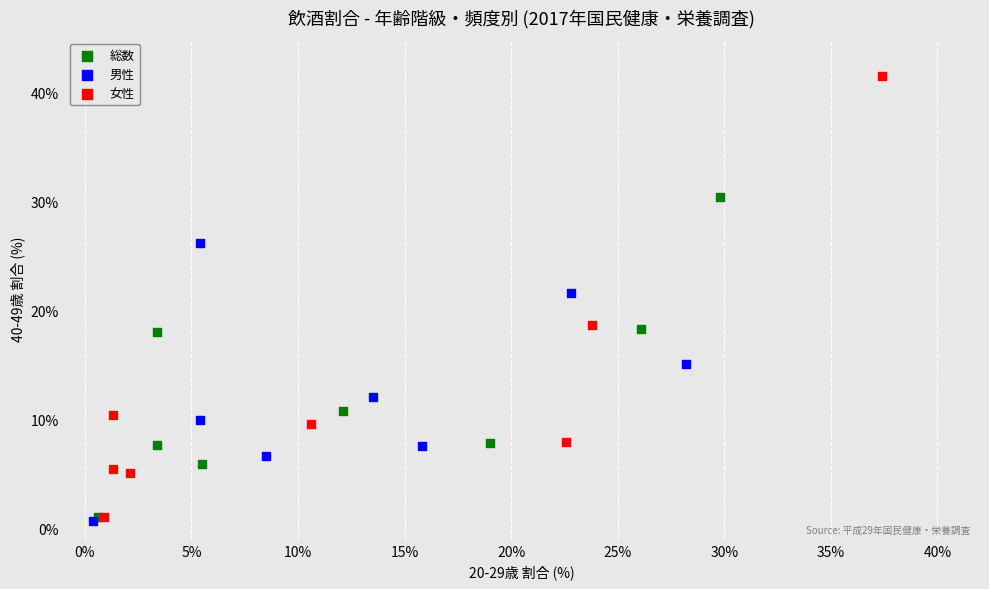

Which series contains the highest Y value?

女性